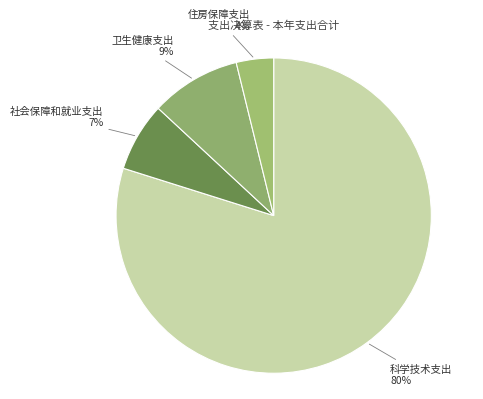

Is there a majority slice in this chart?

Yes